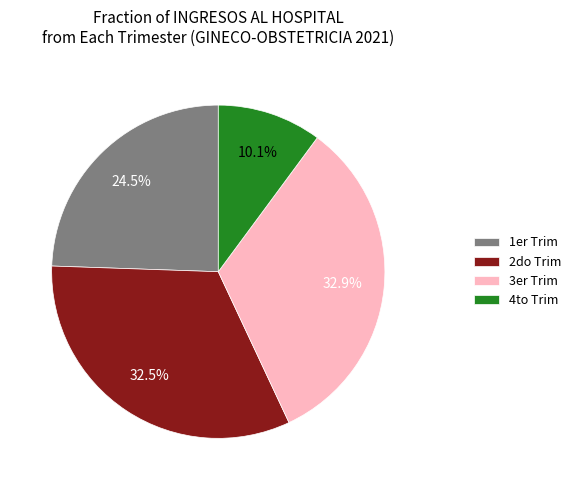

How many segments does this pie chart have?

4